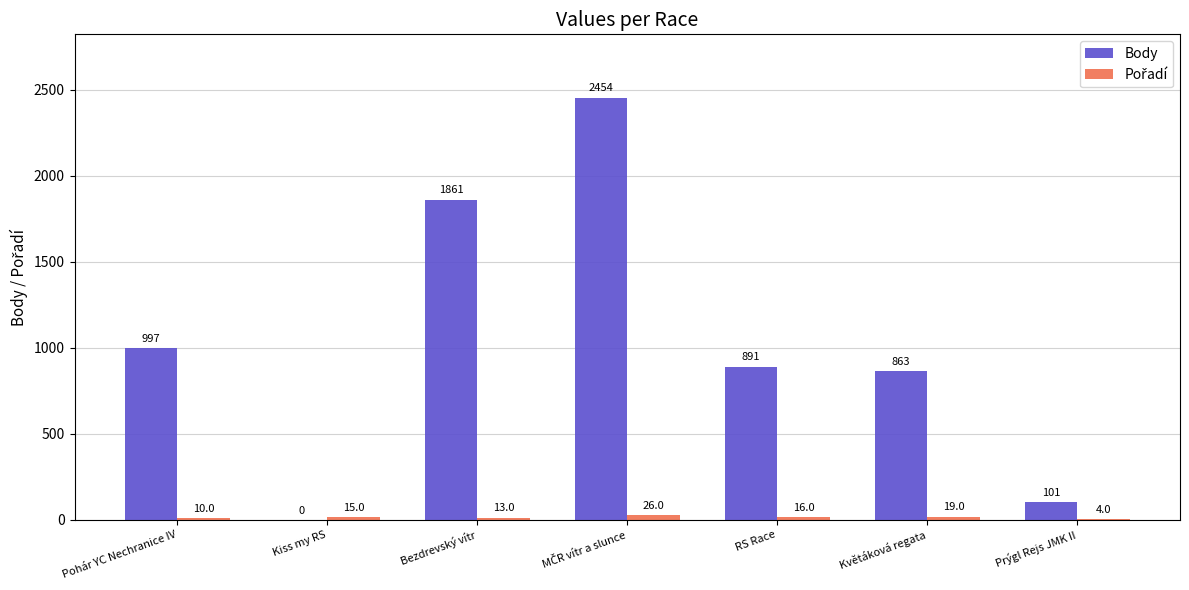

What is the sum of all Body values?

7167